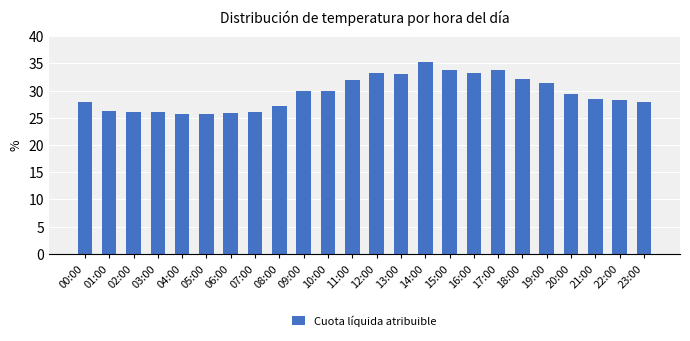

What is the difference between the maximum and second lowest values?

9.6